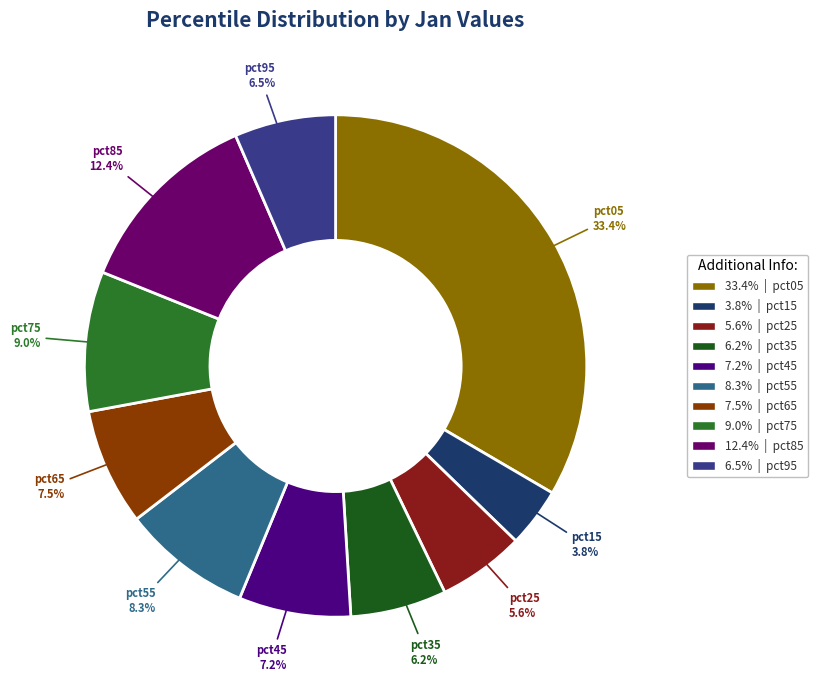

To the nearest percent, what is the difference between the pct15 and pct45 slice percentages?

3%